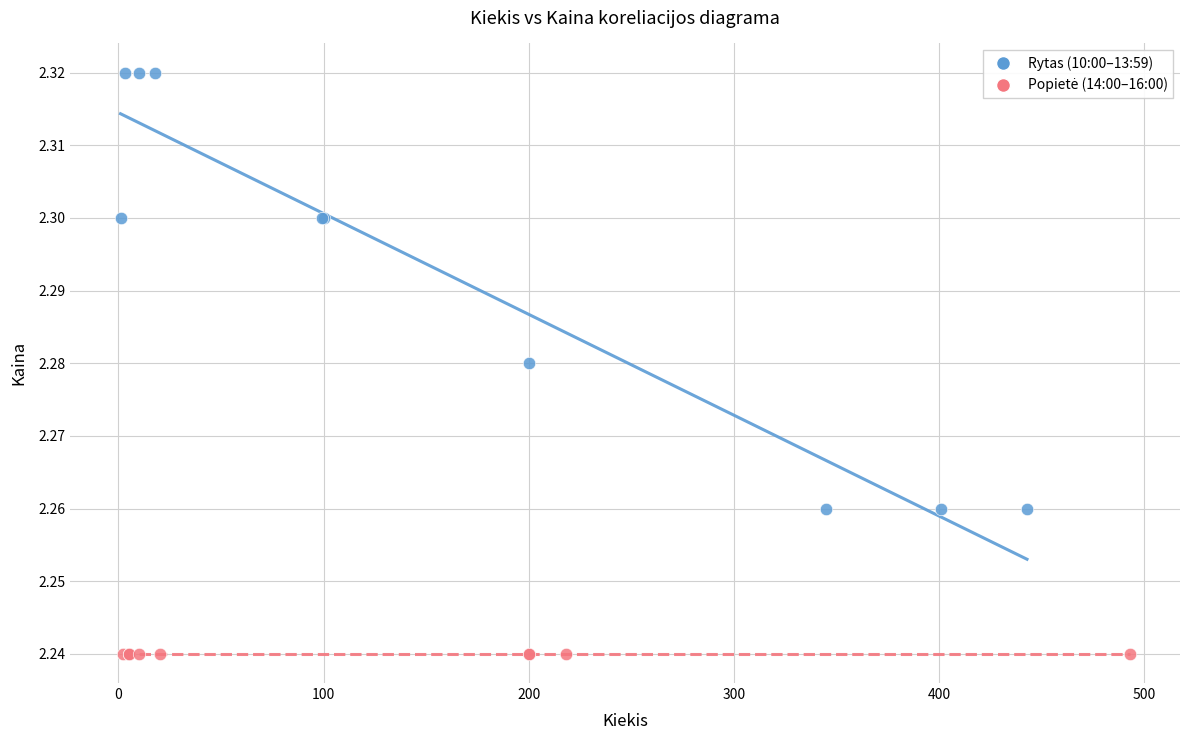

Which series contains the highest Y value?

Rytas (10:00–13:59)